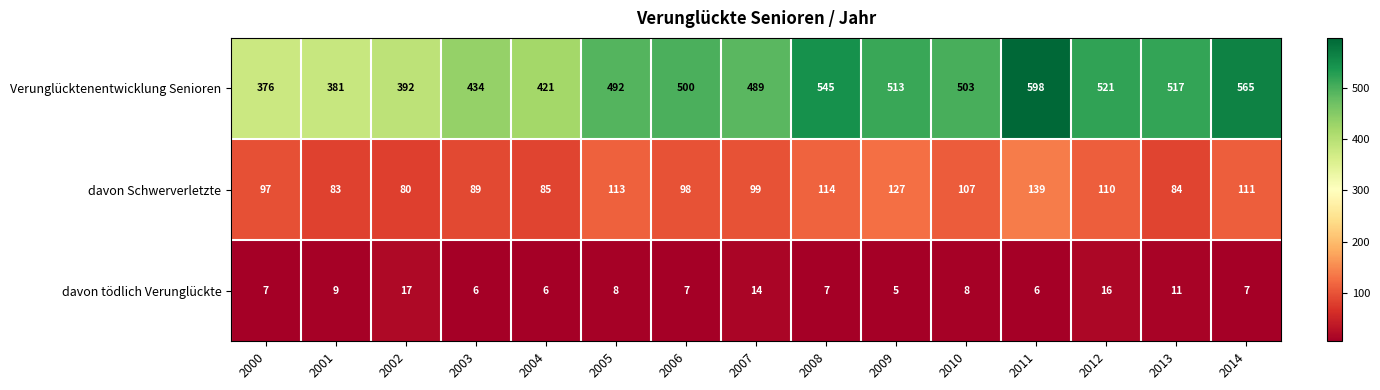

The value of davon Schwerverletzte at 2009 is 173. True or false?

False